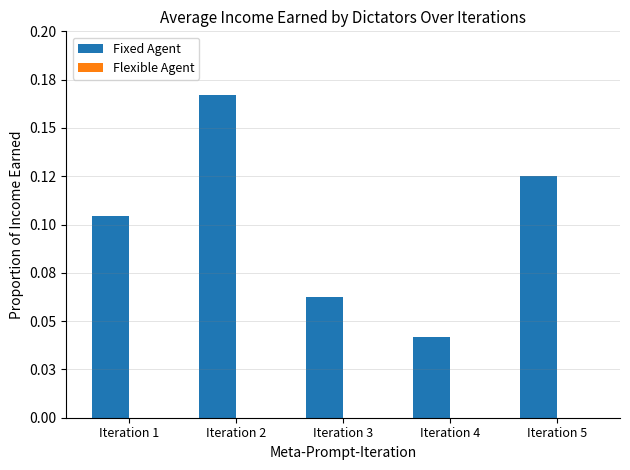

Are the bars horizontal?

No